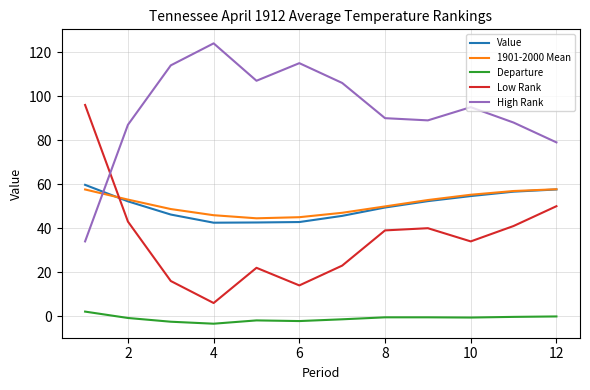

What is the smallest value displayed?

-3.4